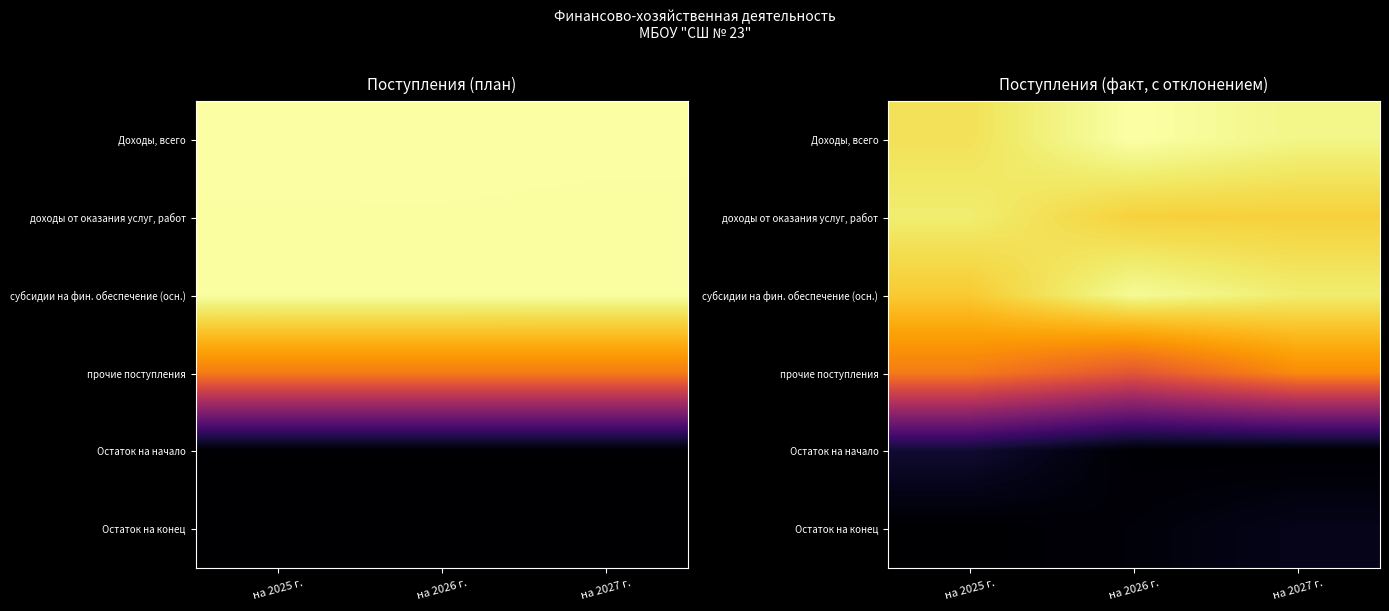

At на 2025 г., list the series in order from smallest to largest.

Остаток на конец, Остаток на начало, прочие поступления, субсидии на фин. обеспечение (осн.), Доходы, всего, доходы от оказания услуг, работ